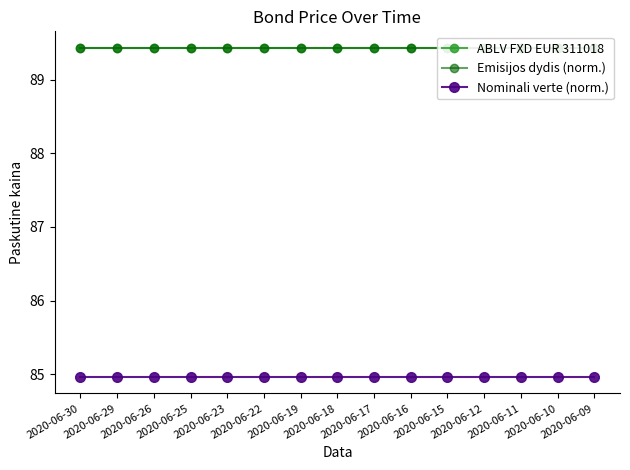

Reading right to left, what are all the values shown in this chart?

ABLV FXD EUR 311018: 2020-06-09=89.4	2020-06-10=89.4	2020-06-11=89.4	2020-06-12=89.4	2020-06-15=89.4	2020-06-16=89.4	2020-06-17=89.4	2020-06-18=89.4	2020-06-19=89.4	2020-06-22=89.4	2020-06-23=89.4	2020-06-25=89.4	2020-06-26=89.4	2020-06-29=89.4	2020-06-30=89.4
Emisijos dydis (norm.): 2020-06-09=89.4	2020-06-10=89.4	2020-06-11=89.4	2020-06-12=89.4	2020-06-15=89.4	2020-06-16=89.4	2020-06-17=89.4	2020-06-18=89.4	2020-06-19=89.4	2020-06-22=89.4	2020-06-23=89.4	2020-06-25=89.4	2020-06-26=89.4	2020-06-29=89.4	2020-06-30=89.4
Nominali verte (norm.): 2020-06-09=85.0	2020-06-10=85.0	2020-06-11=85.0	2020-06-12=85.0	2020-06-15=85.0	2020-06-16=85.0	2020-06-17=85.0	2020-06-18=85.0	2020-06-19=85.0	2020-06-22=85.0	2020-06-23=85.0	2020-06-25=85.0	2020-06-26=85.0	2020-06-29=85.0	2020-06-30=85.0